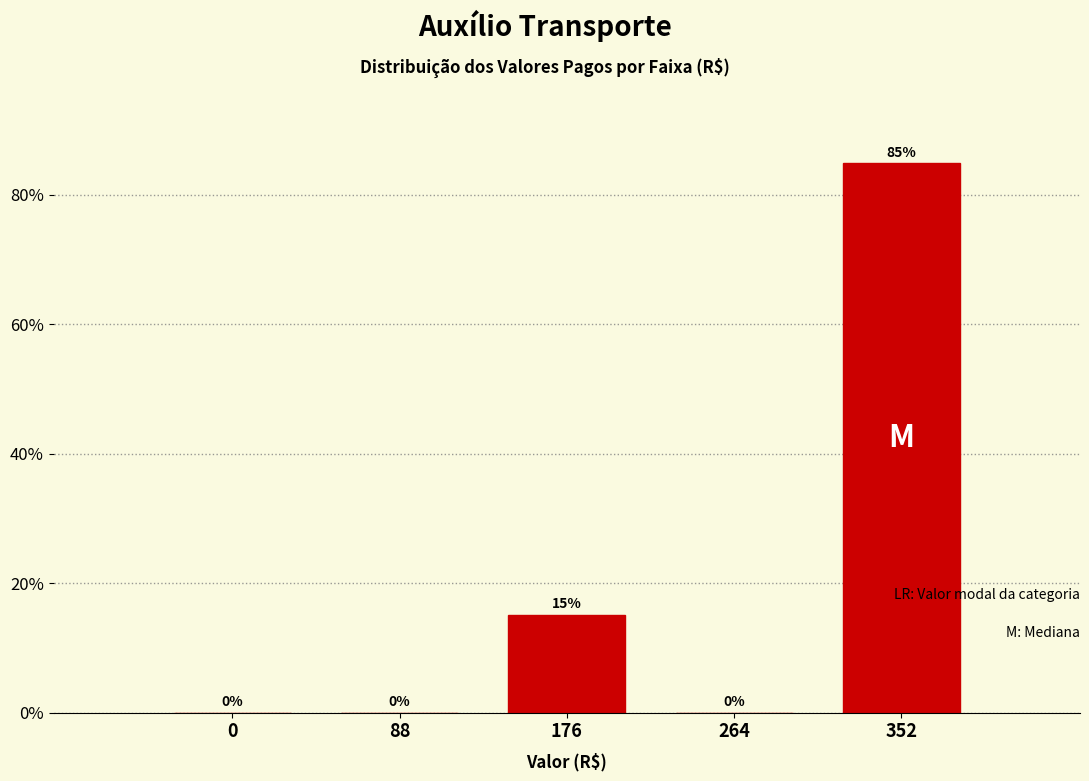

Is it true that the value at 264 is 40.2?

False